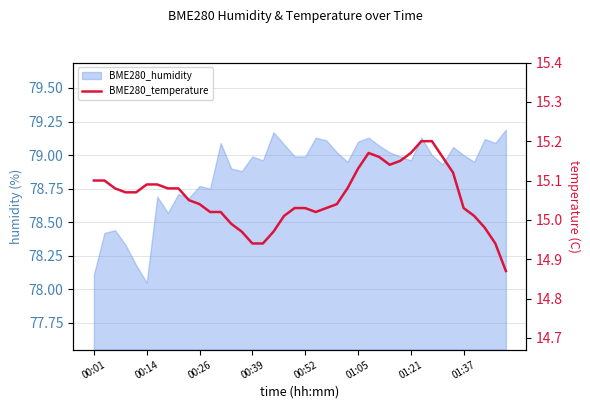

At which label does the data first exceed 15?

00:01